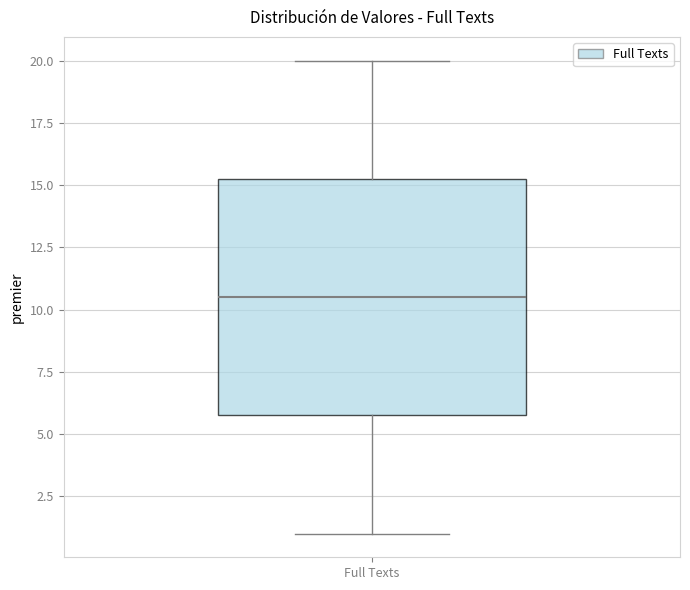

Where does the upper whisker of the box for Full Texts end on the y-axis? The values are not printed on the chart, so give them approximately, as read against the axis.

20.0